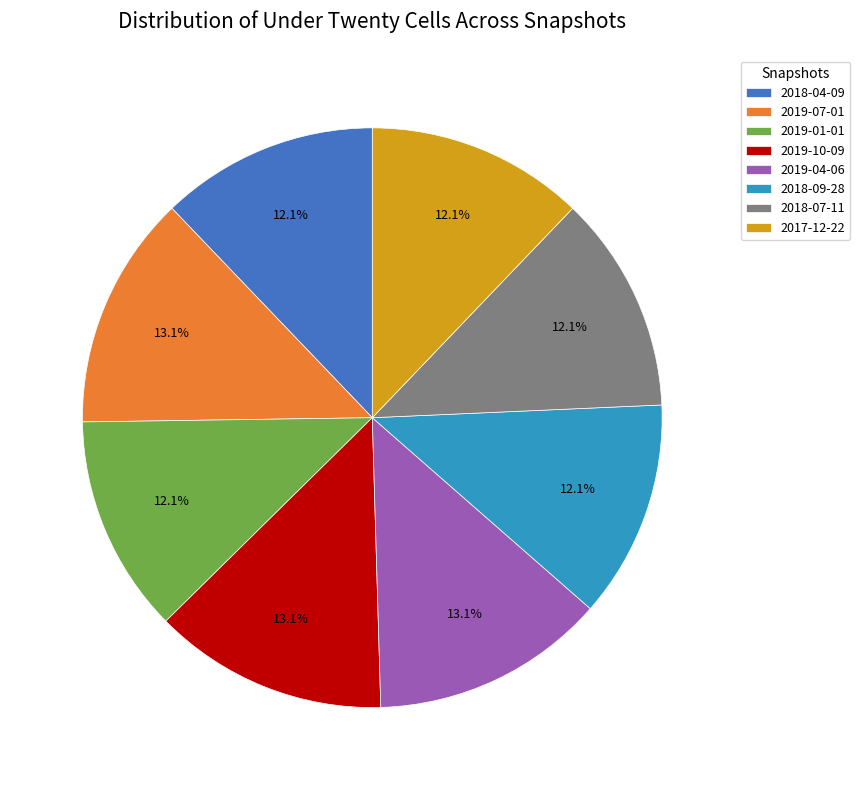

The 2019-10-09 slice represents 13% of the pie. True or false?

True